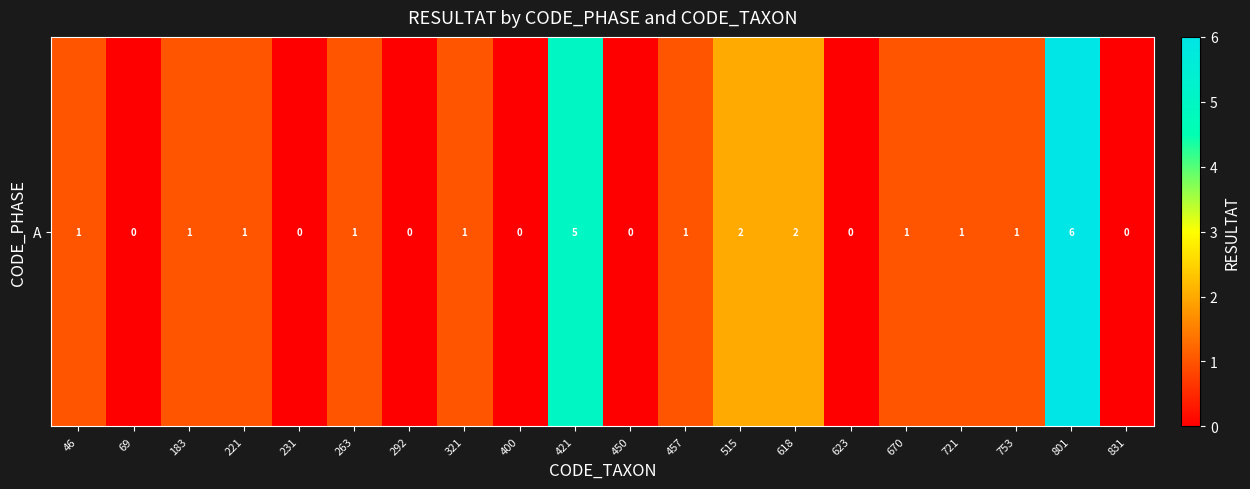

Rank the categories by value from lowest to highest.

69, 231, 292, 400, 450, 623, 831, 46, 183, 221, 263, 321, 457, 670, 721, 753, 515, 618, 421, 801